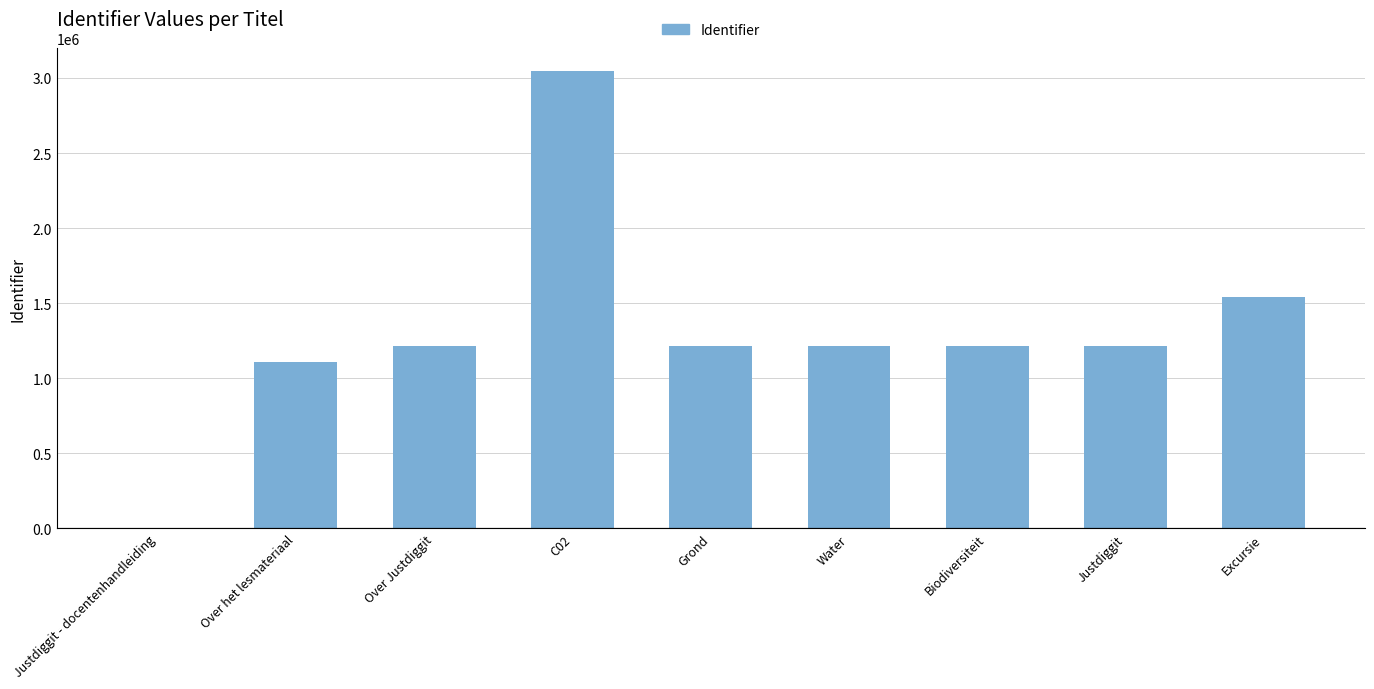

What is the sum of all values?

11747073